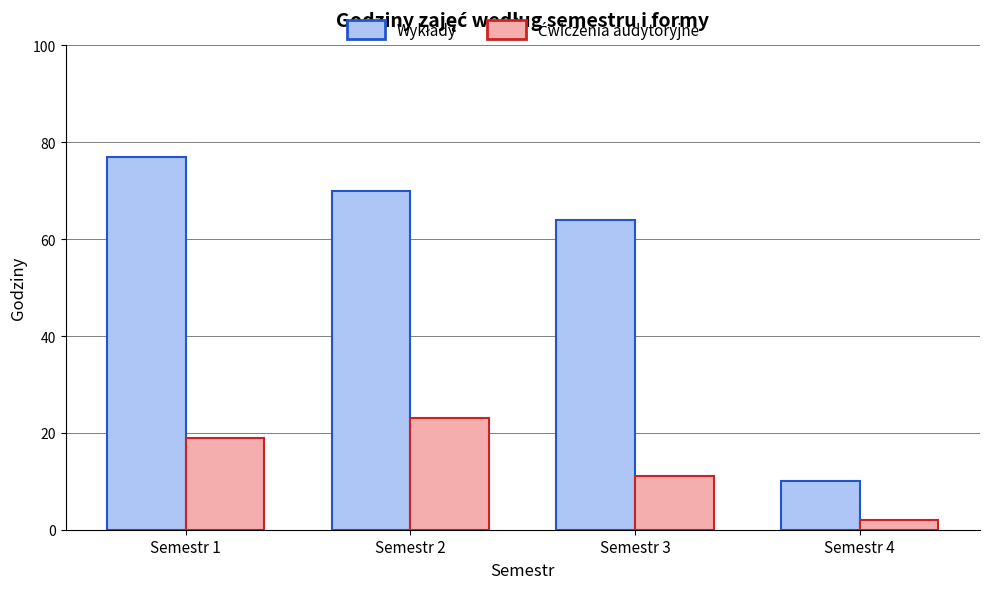

What is the spread (max minus min) of values at Semestr 3?

53